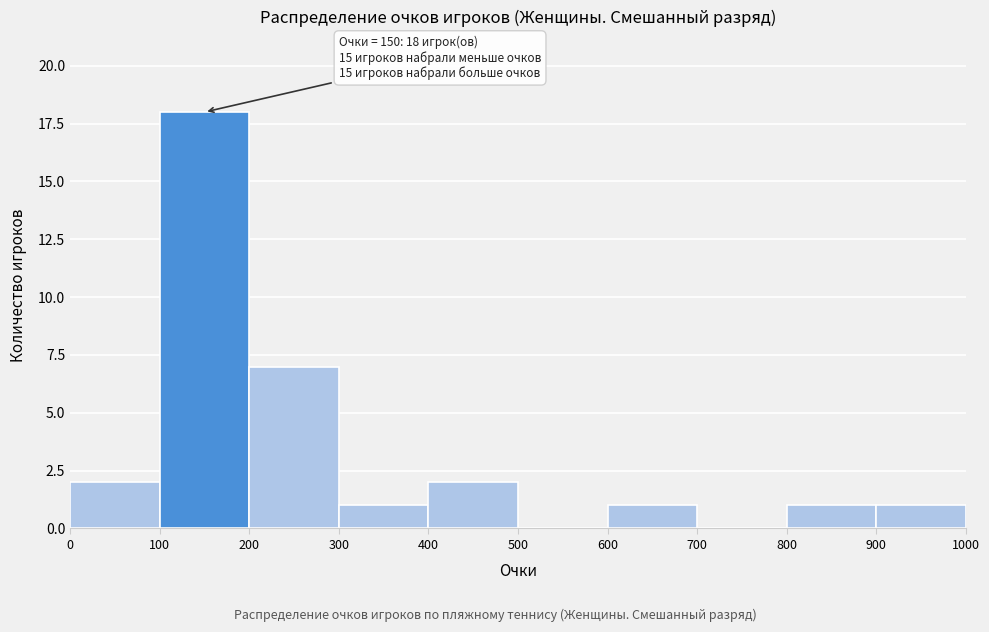

Which range on the x-axis has the tallest bar?

100 to 200